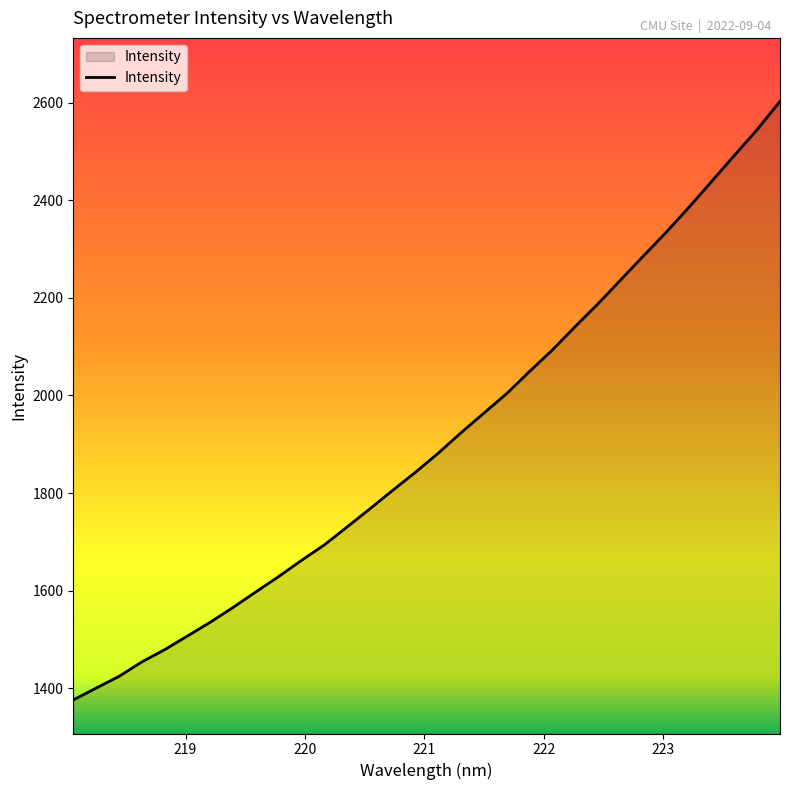

What is the greatest value displayed?

2603.0